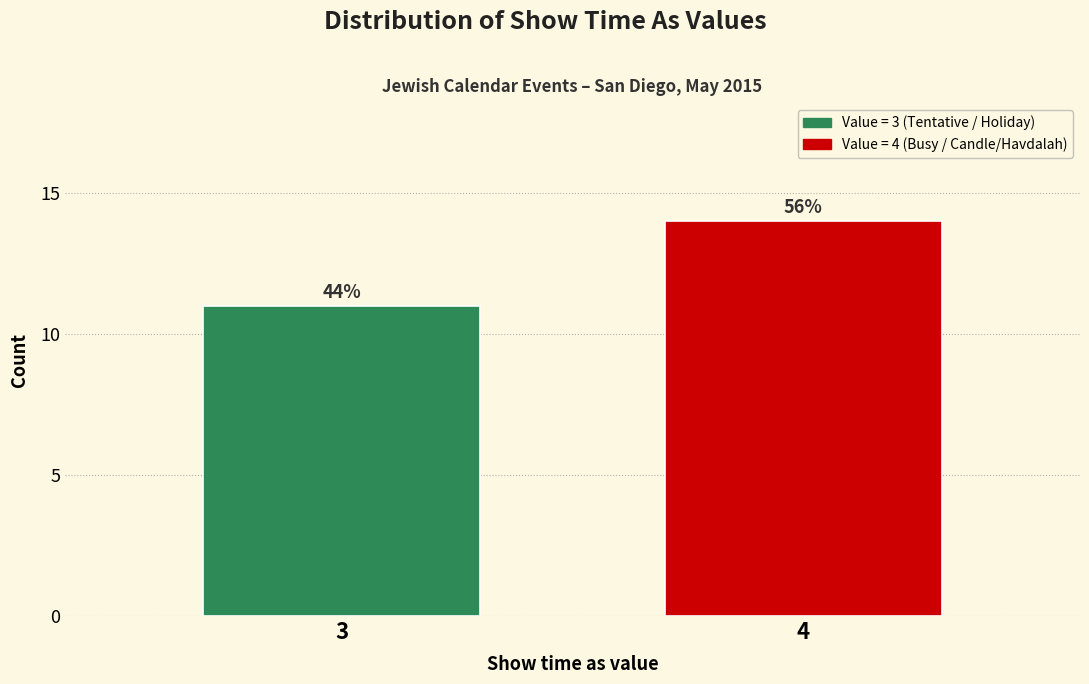

Are the bars horizontal?

No